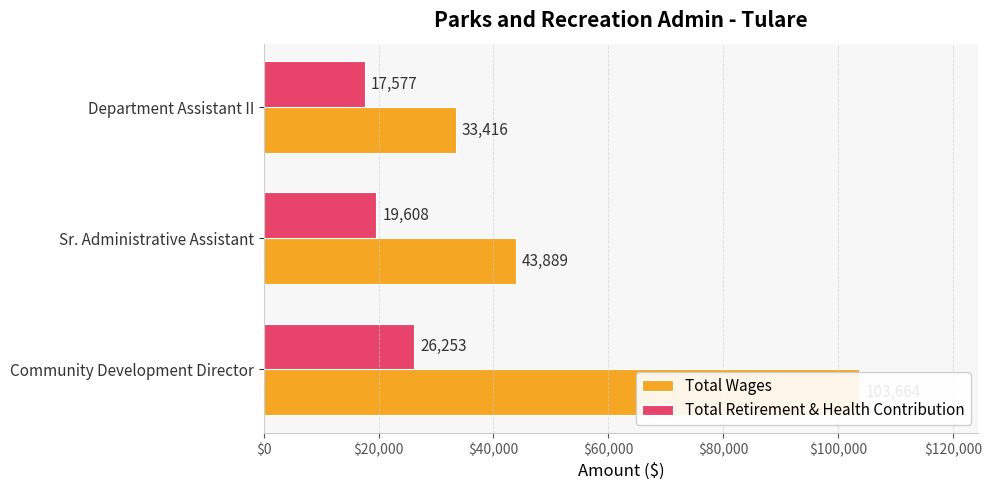

How many groups of bars are there?

3